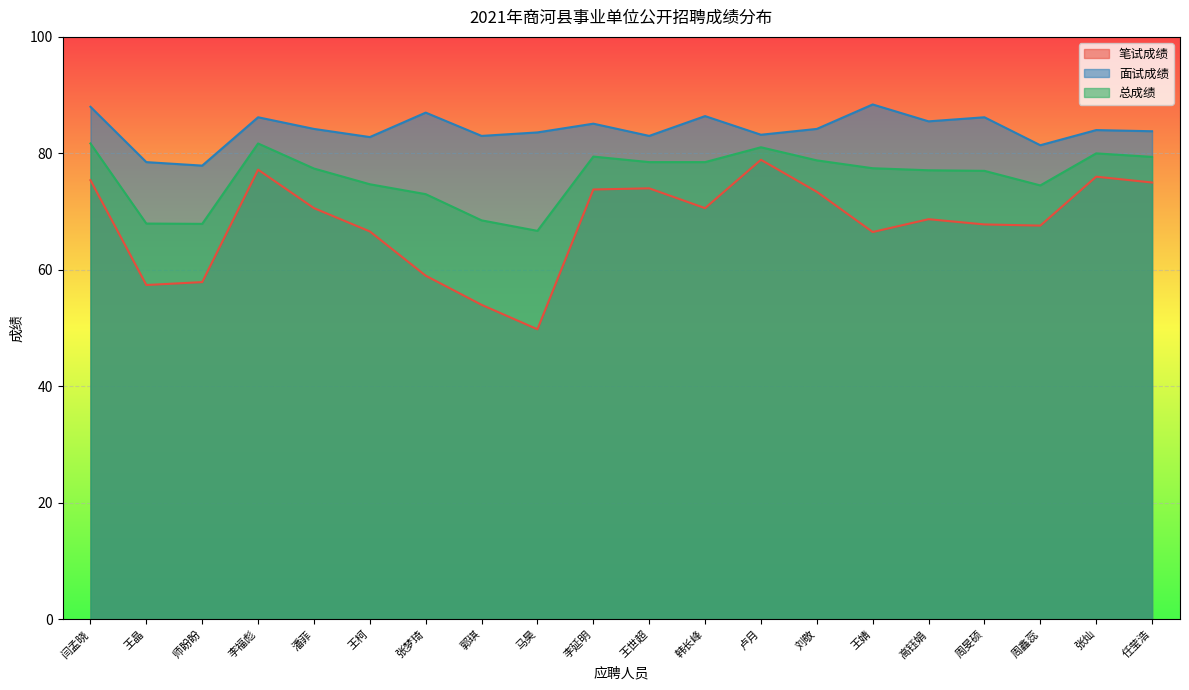

How many lines are shown in the chart?

3